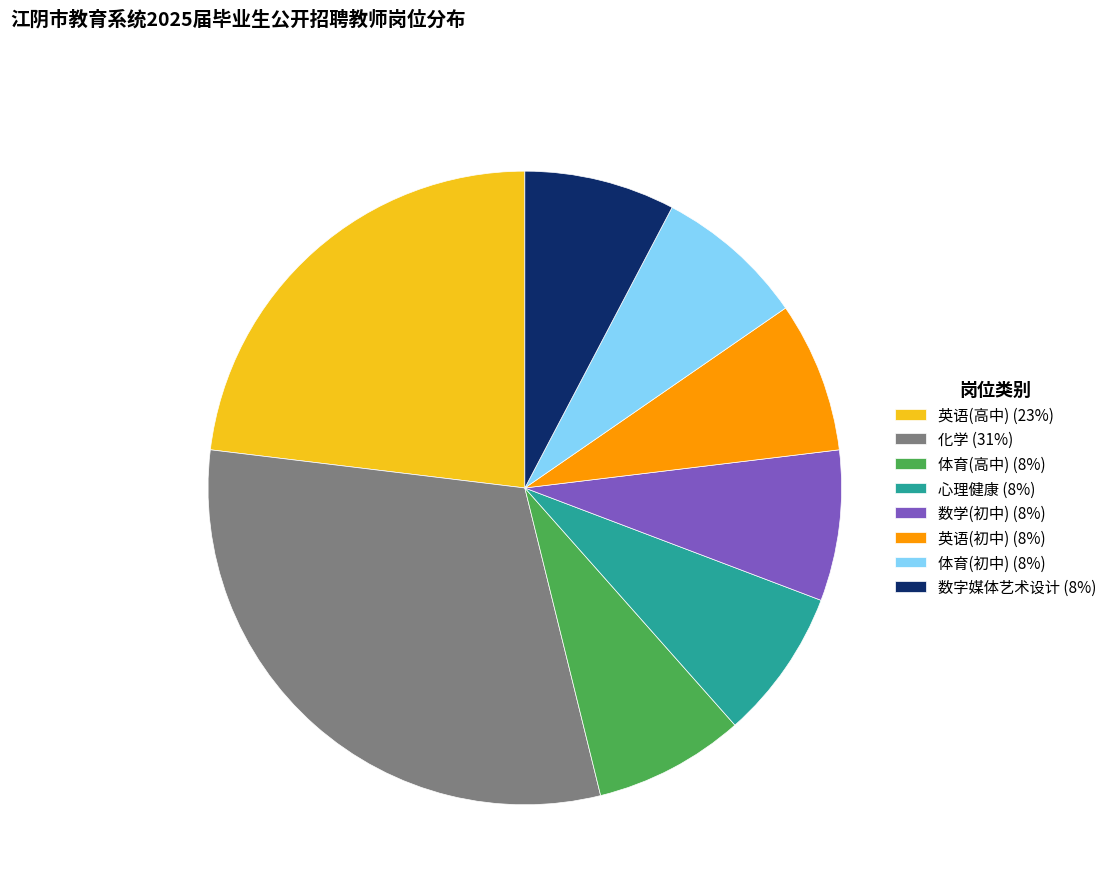

Between 英语(初中) (8%) and 化学 (31%), which is larger?

化学 (31%)